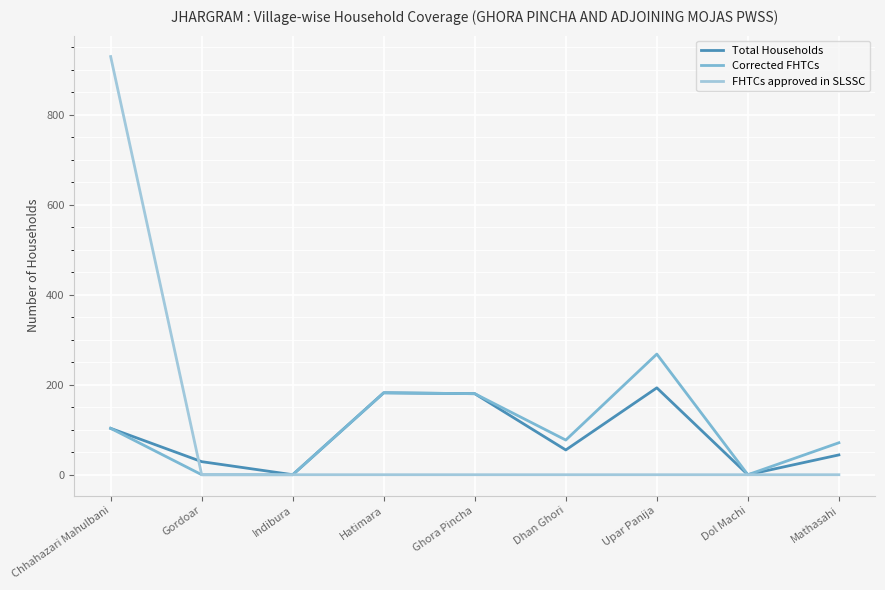

At how many categories does at least one series exceed 59?

6